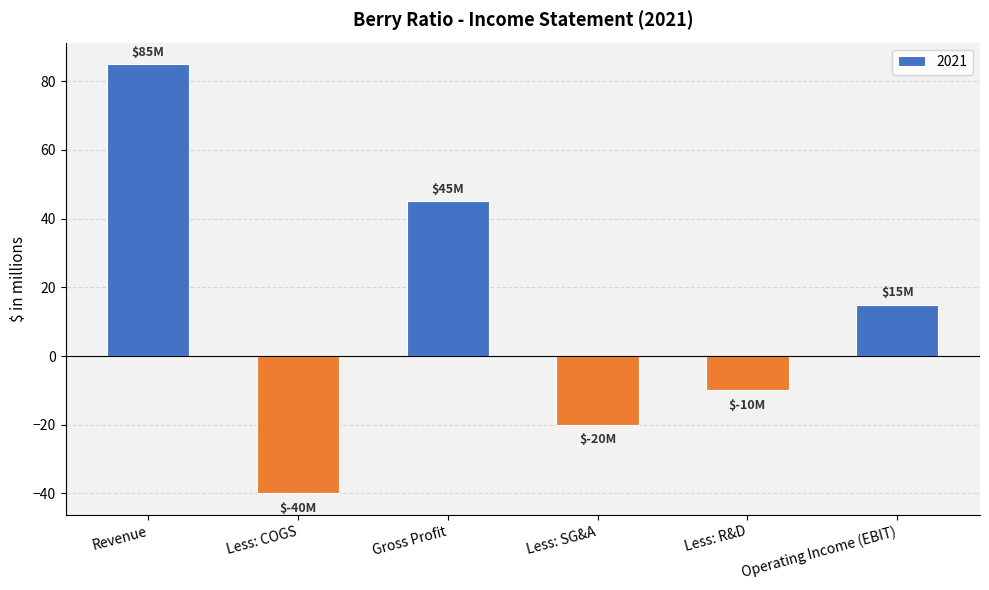

What is the label of the 6th bar from the right?

Revenue